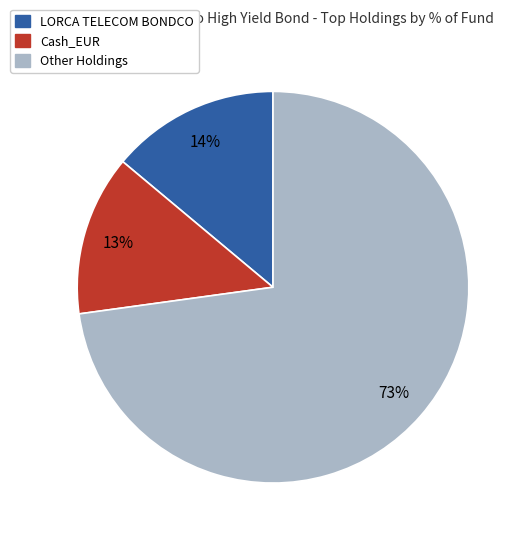

To the nearest percent, what is the average slice percentage?

33%